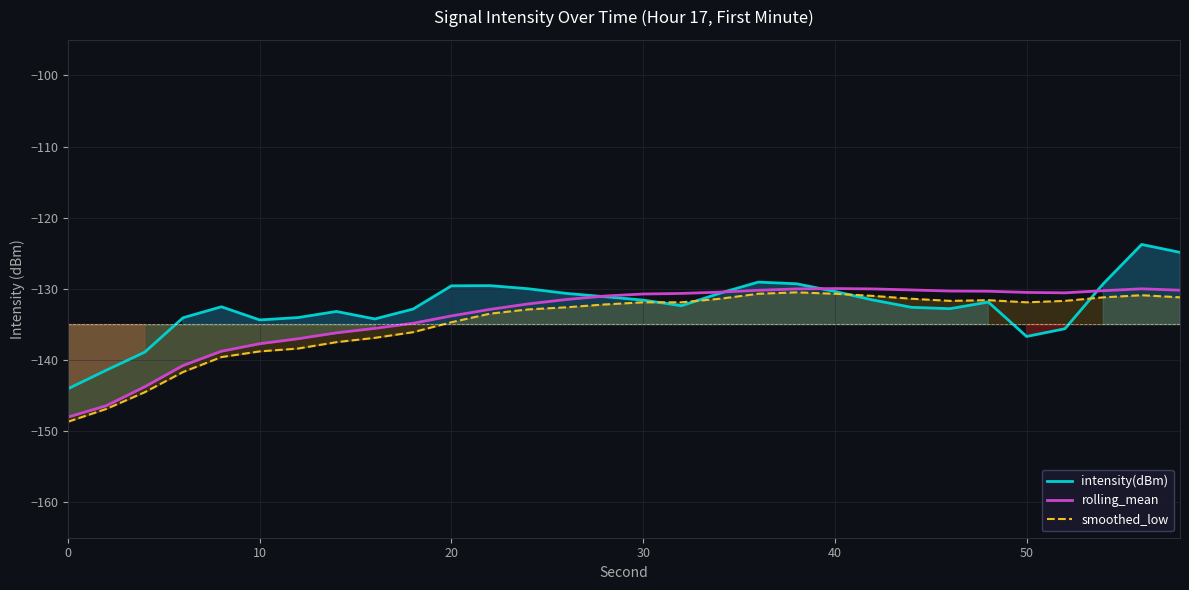

What is the spread (max minus min) of values at 21?

1.6